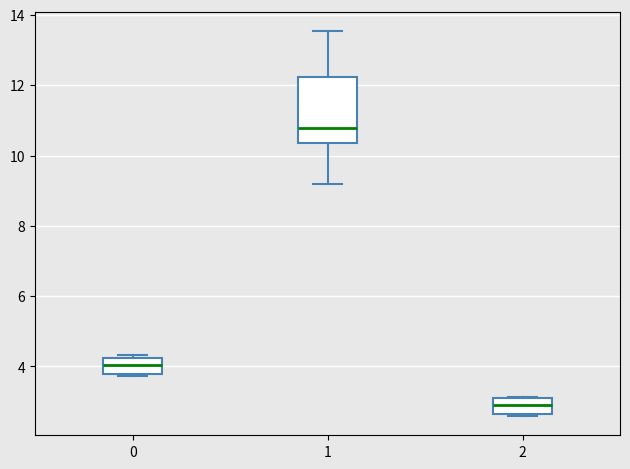

Where is the upper edge of the box at x = 1 on the y-axis? The values are not printed on the chart, so give them approximately, as read against the axis.

12.2